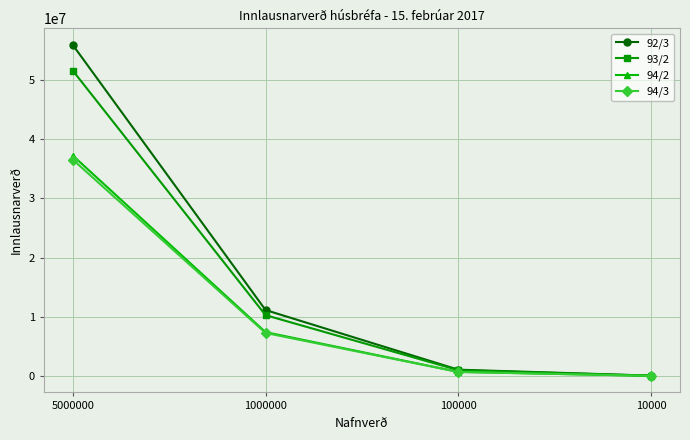

How many distinct data groups are displayed?

4